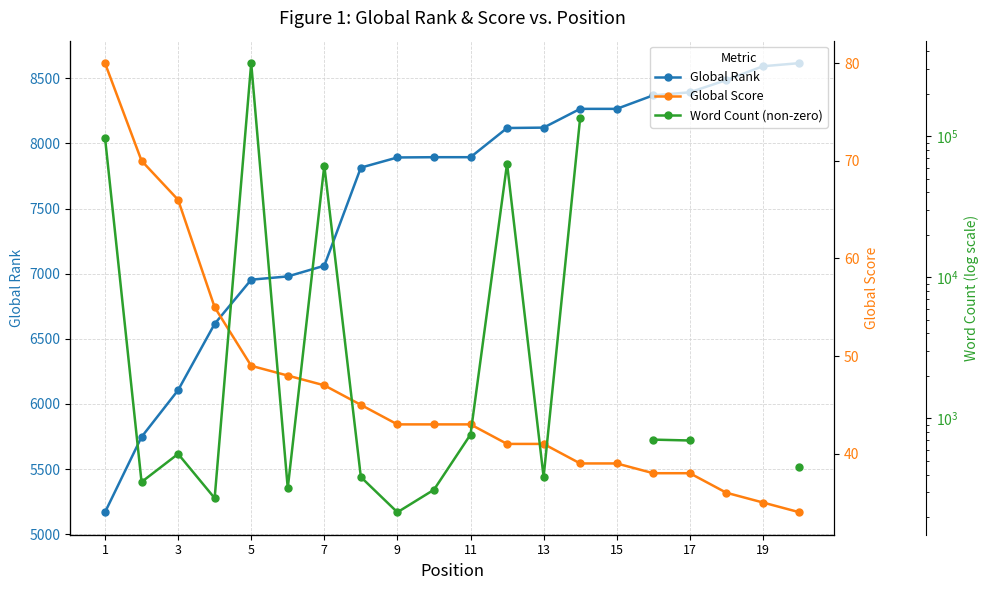

Which category has the lowest value in the Global Rank series?

1